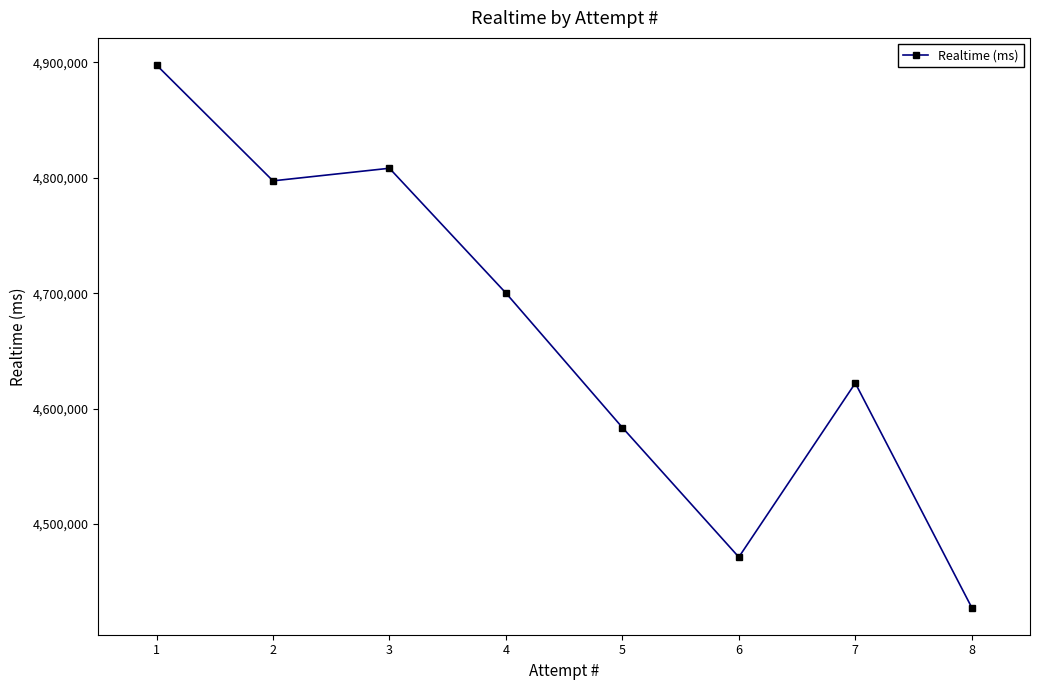

What is the difference between the maximum and second lowest values?

426334